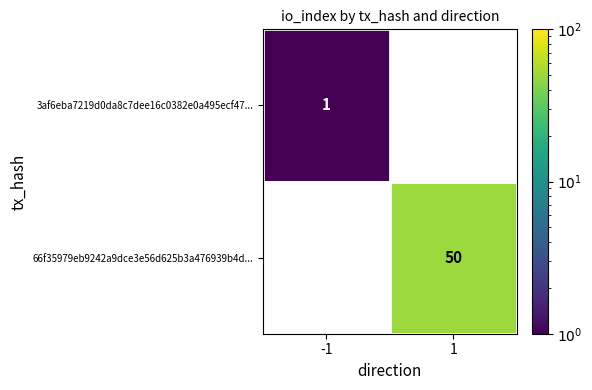

Count the number of data series in this chart.

2